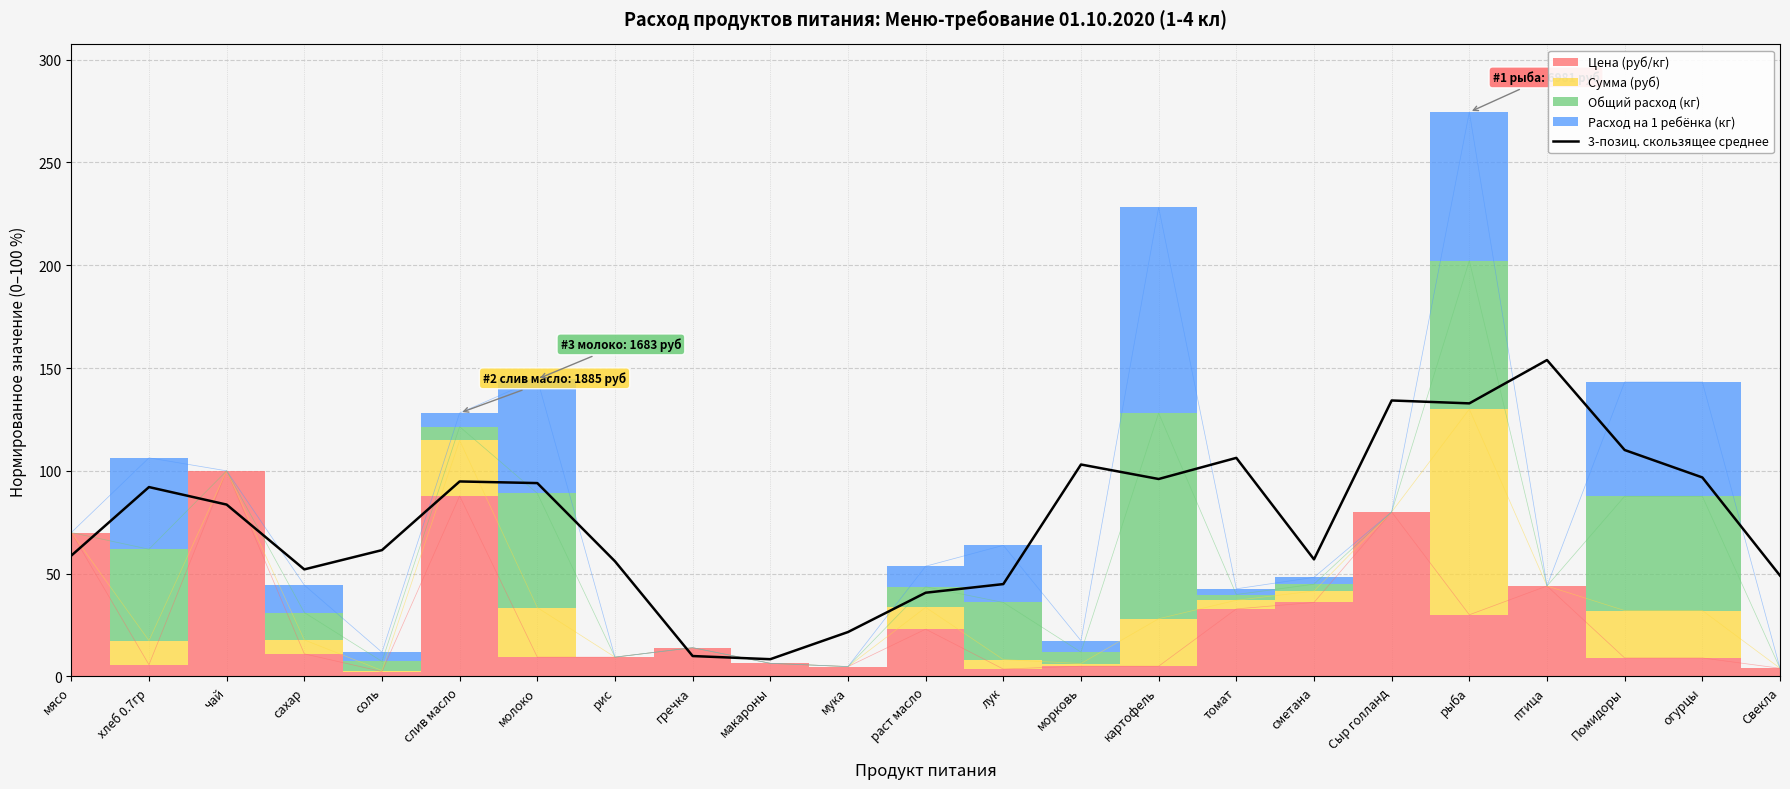

Is it true that the value at чай is 83.6?

True